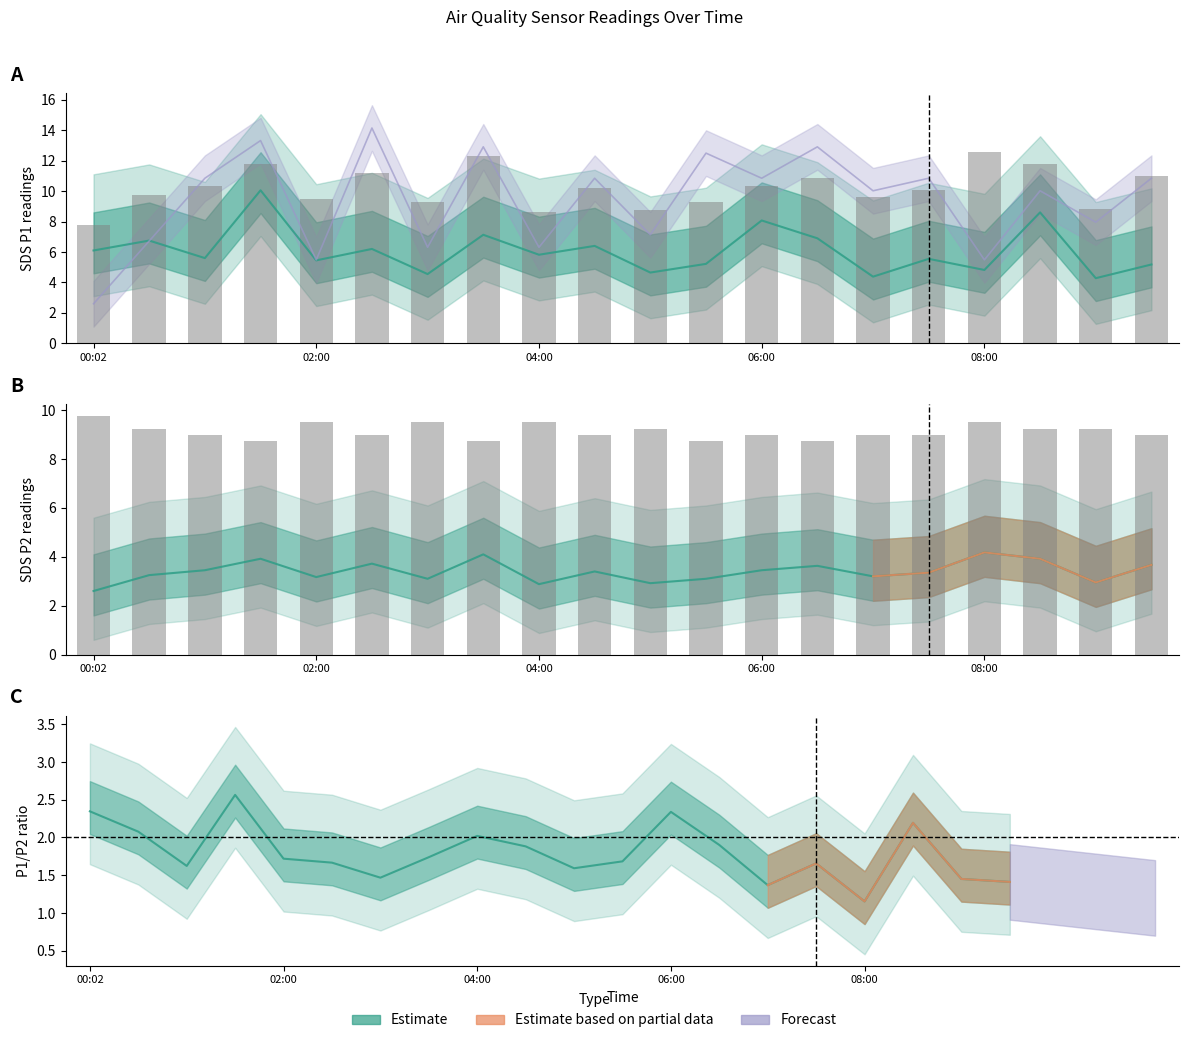

The SDS_P2 series shows 2.1 at 07:00. True or false?

False